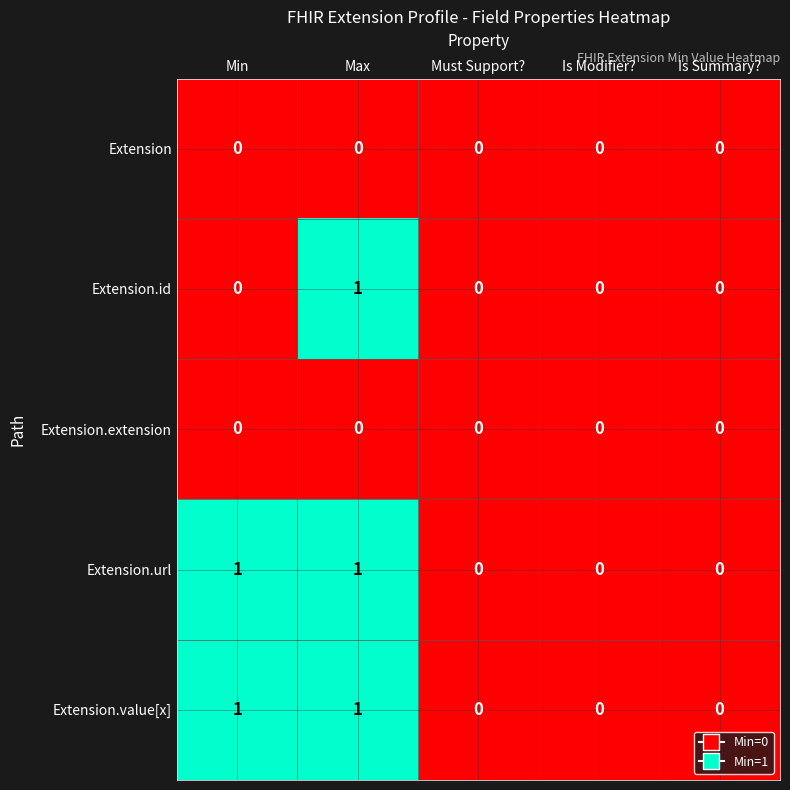

The value of Extension.value[x] at Must Support? is -1. True or false?

False